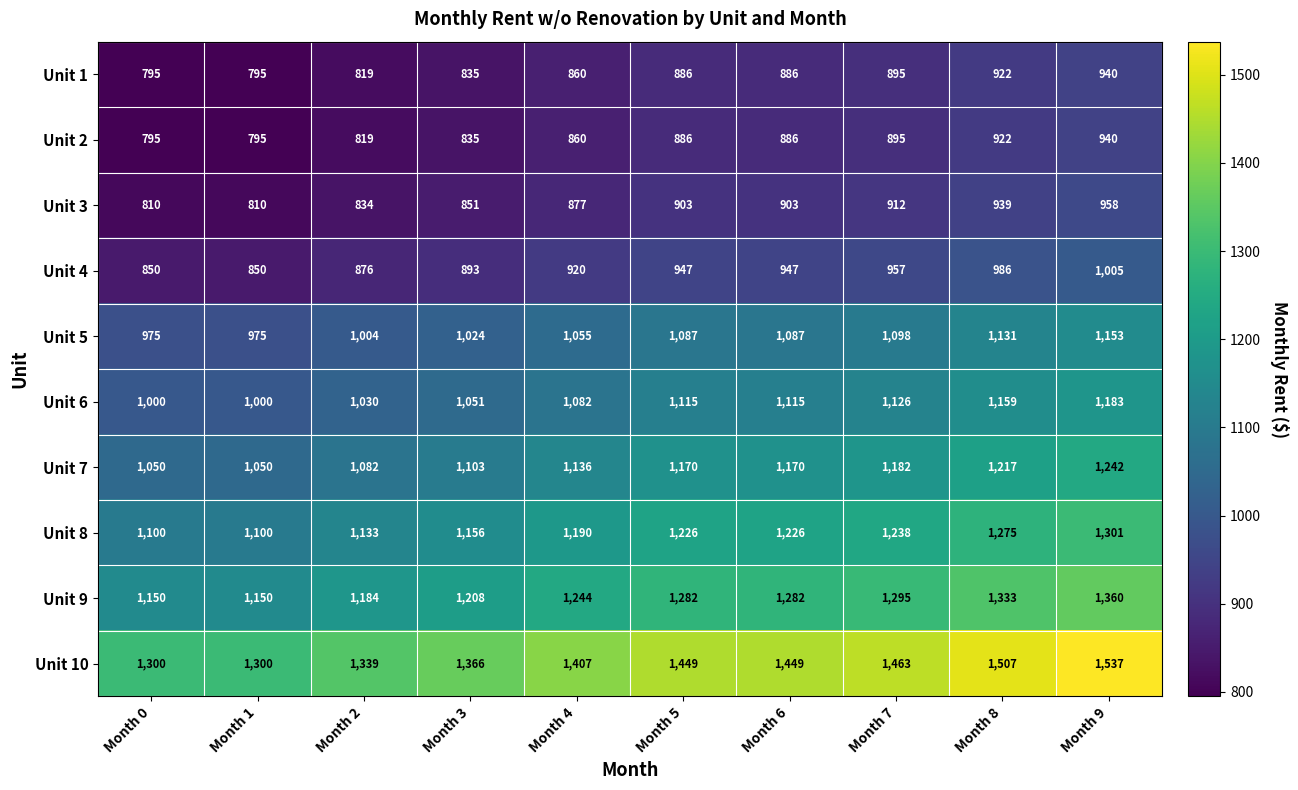

What is the spread (max minus min) of values at Month 9?

597